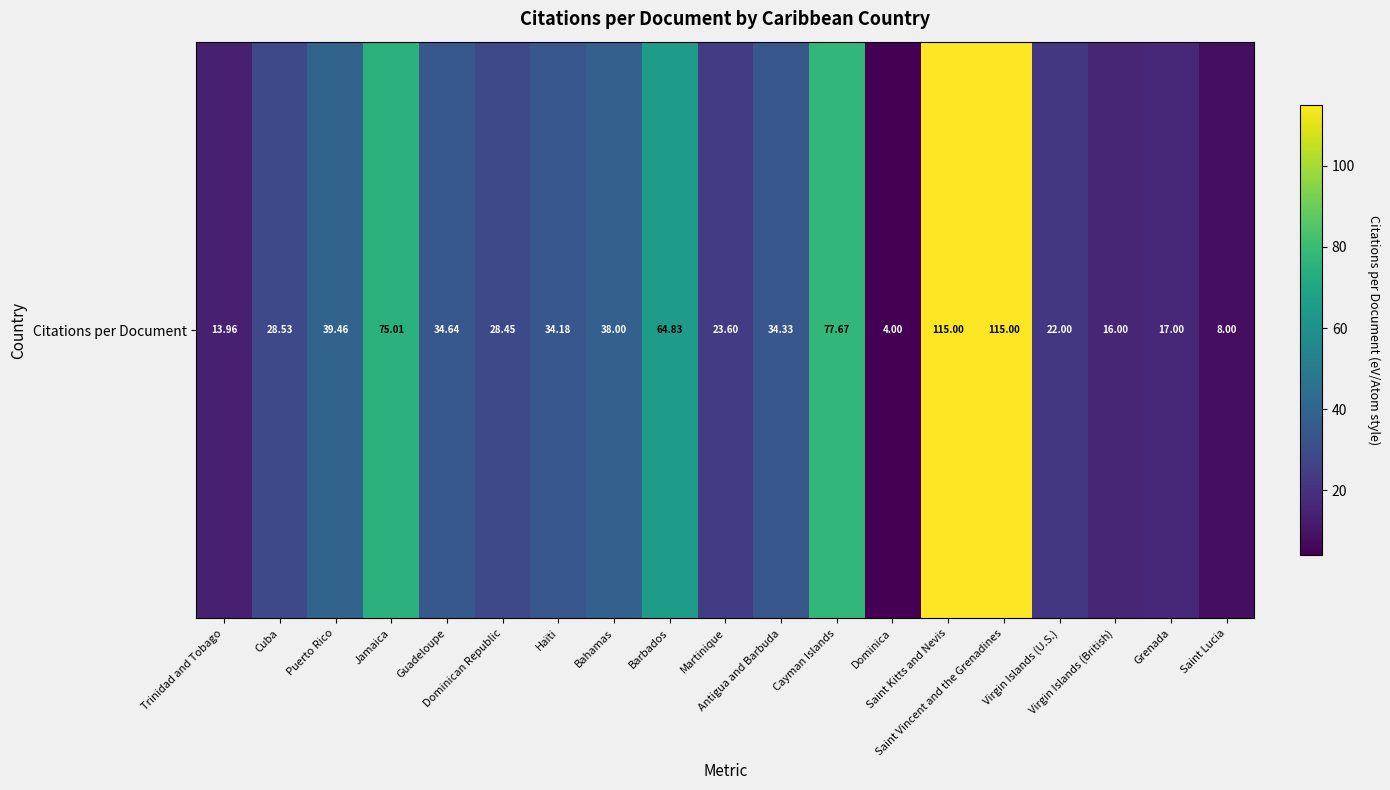

What is the minimum value shown in the chart?

4.0